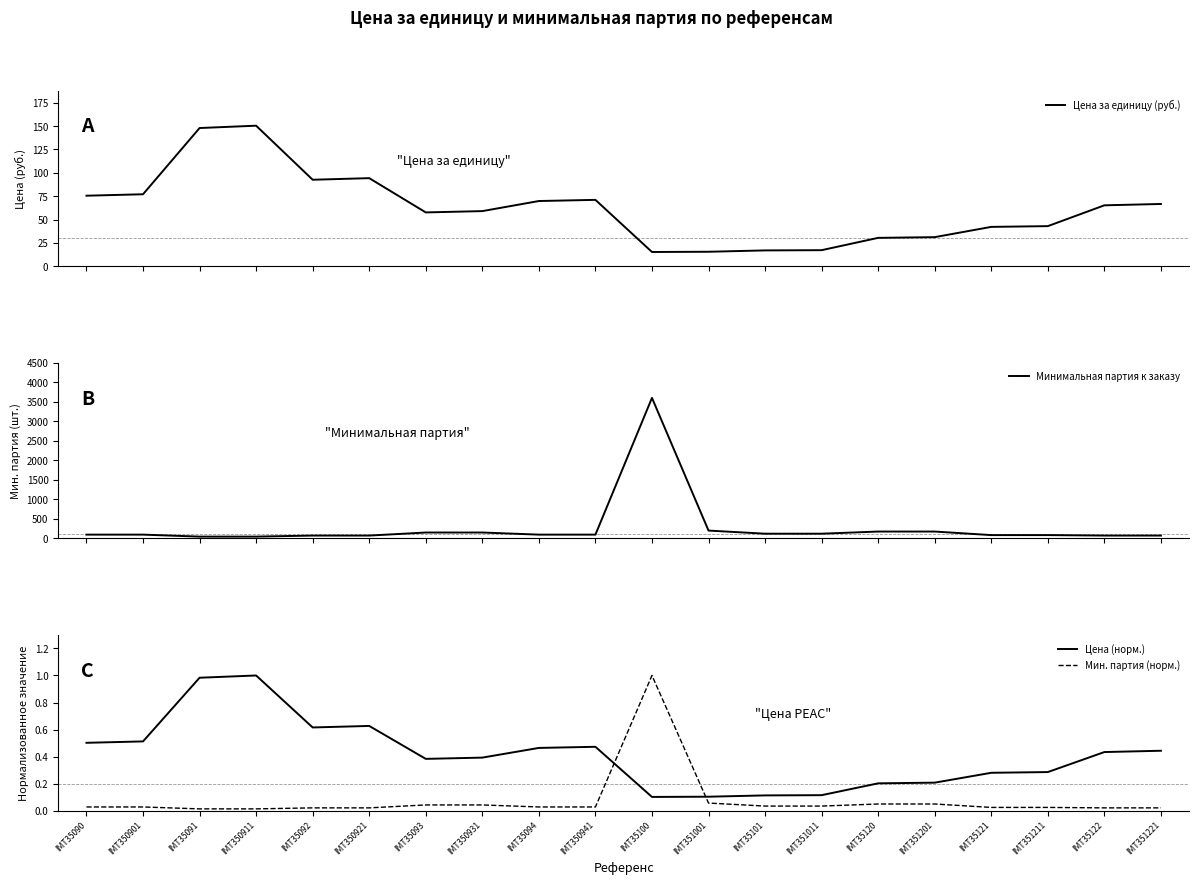

At which label does Цена (норм.) reach its minimum?

IMT35100